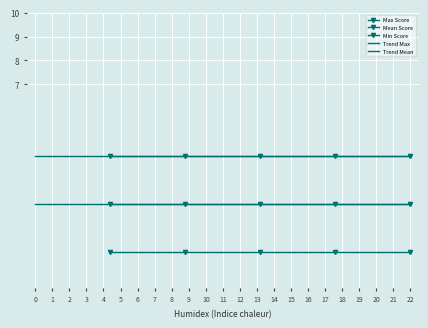

Which has a higher value, 23 or 2?

23